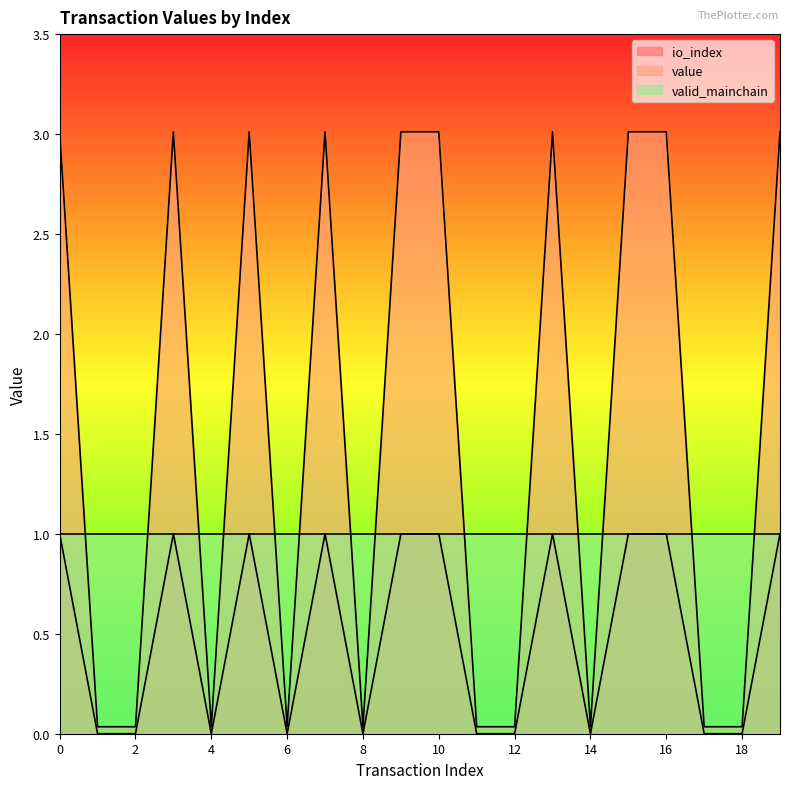

Which series changed the most between 8 and 18?

io_index